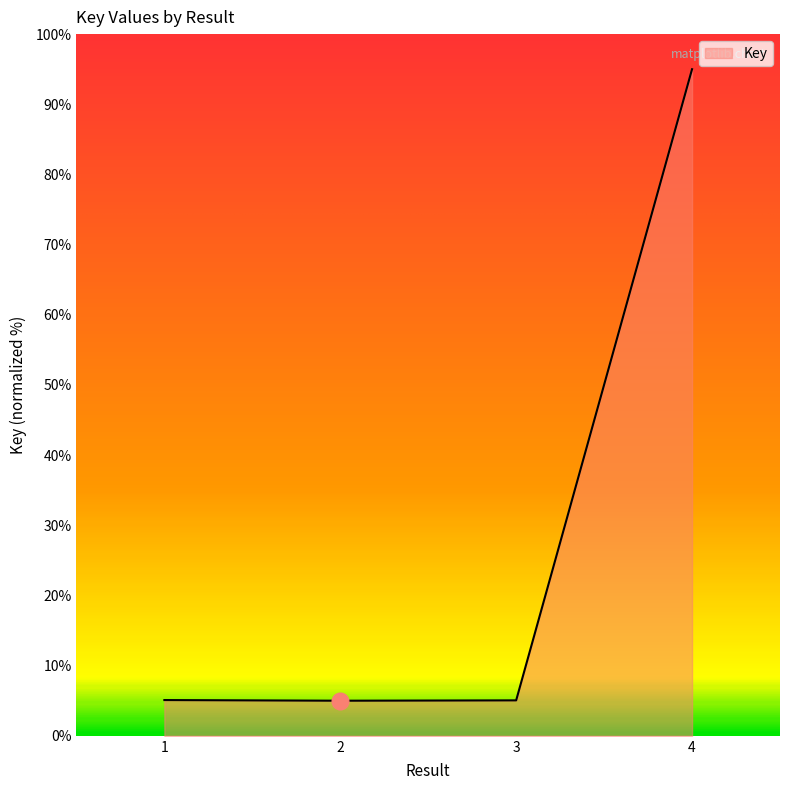

What is the minimum value shown in the chart?

5.0